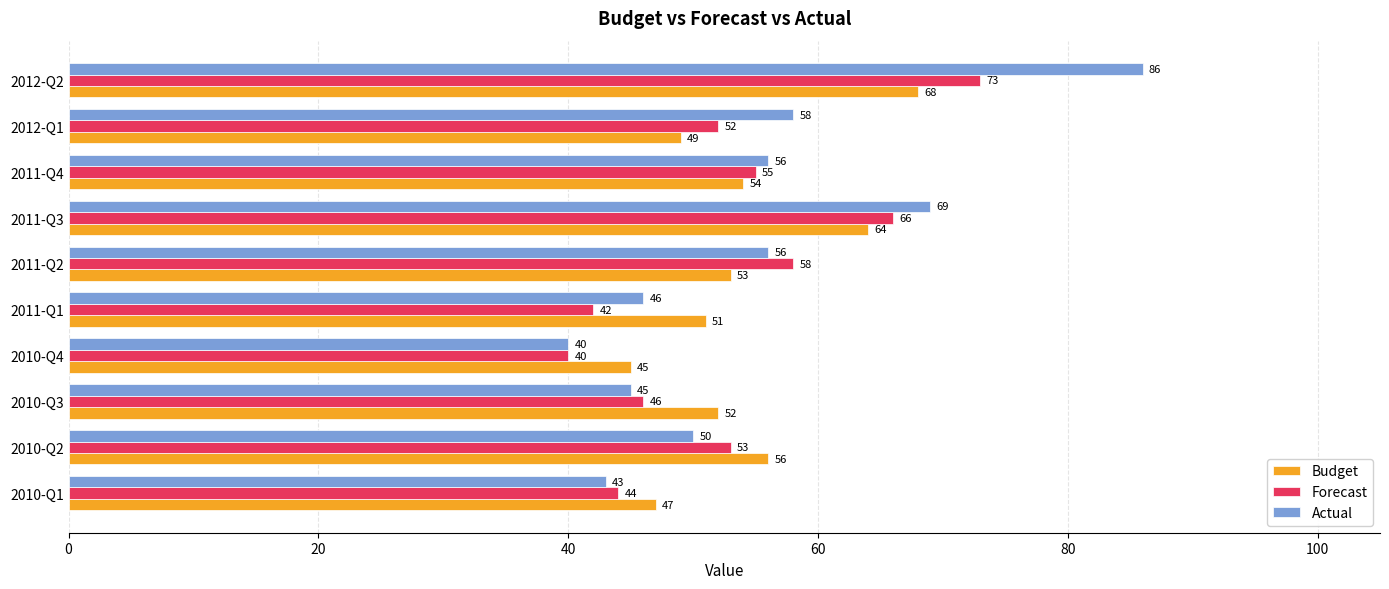

What is the sum of all Actual values?

549